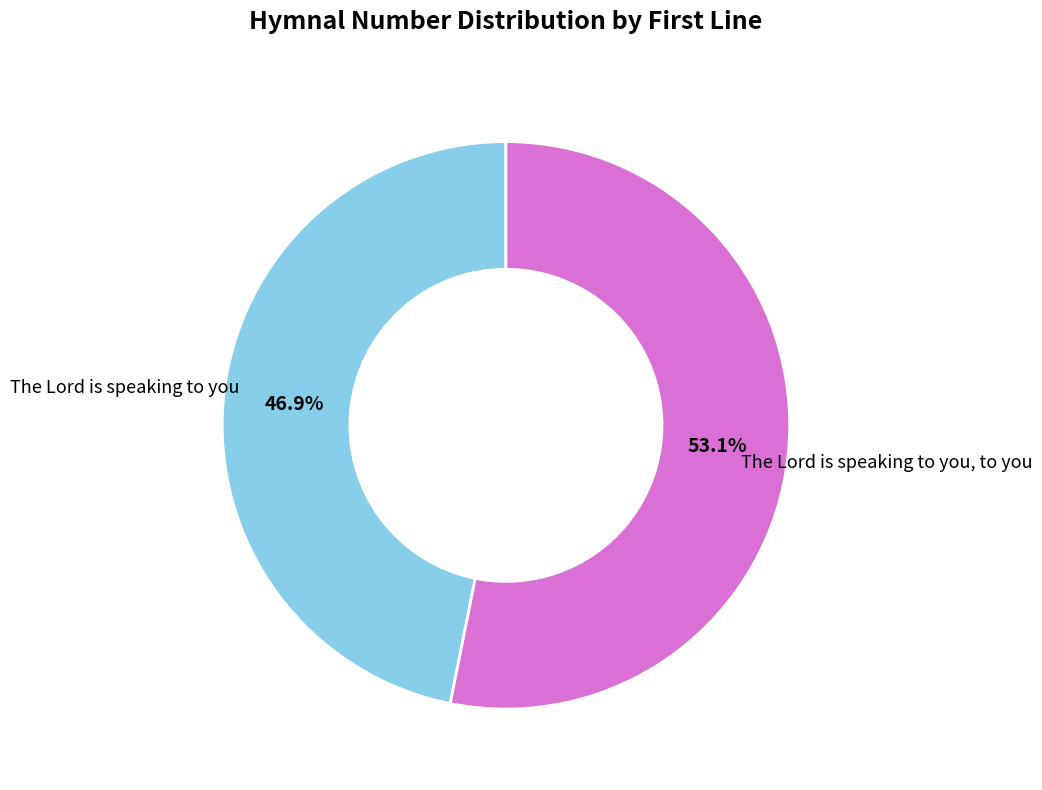

What is the largest slice in the pie chart?

The Lord is speaking to you, to you